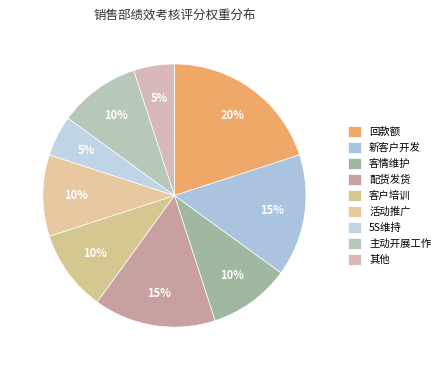

How many slices are in this pie chart?

9